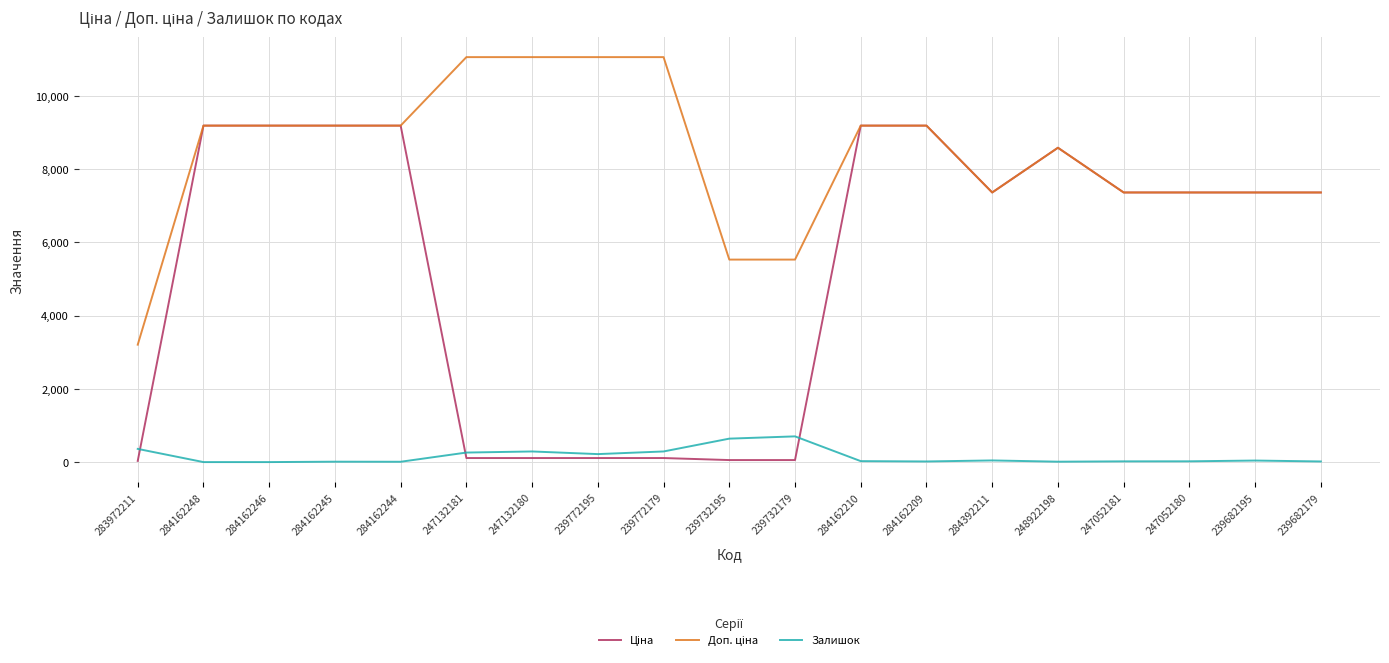

How many categories are shown in the chart?

19